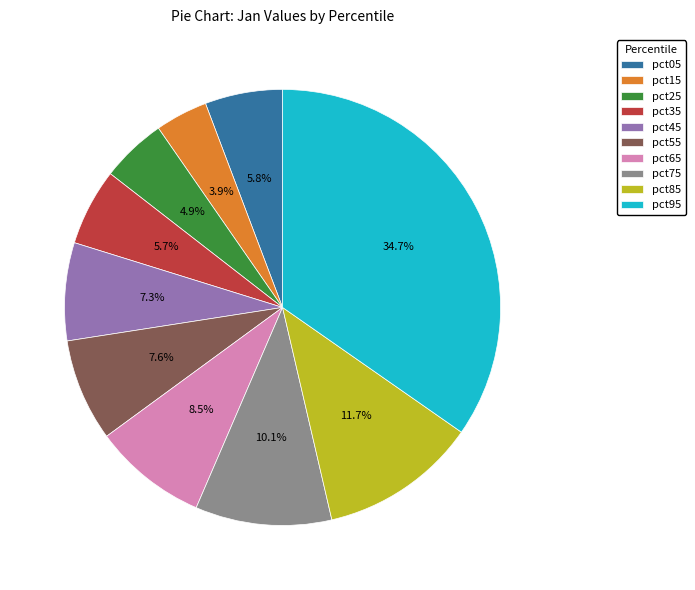

Between pct95 and pct35, which is larger?

pct95